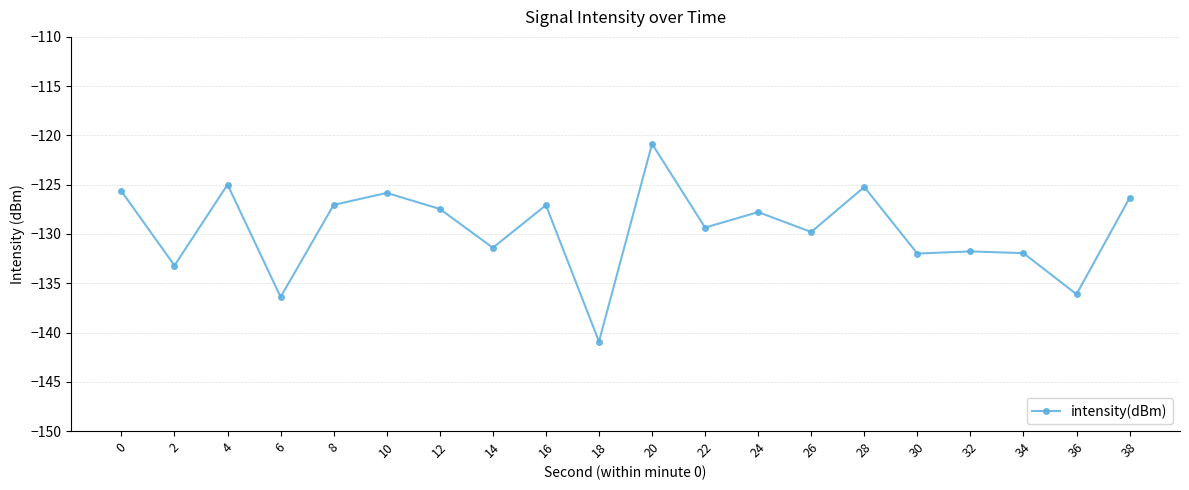

Which category has the lowest value across all series?

18